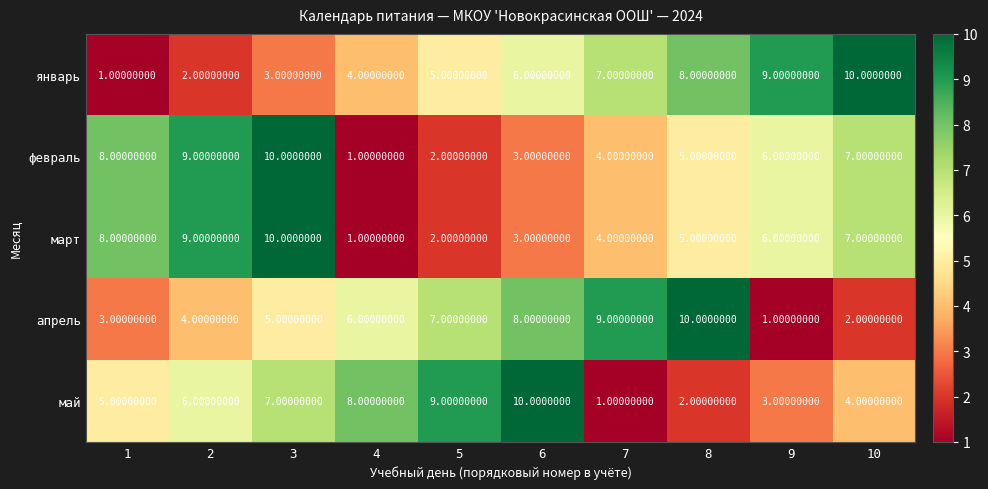

Count the number of categories in the chart.

10